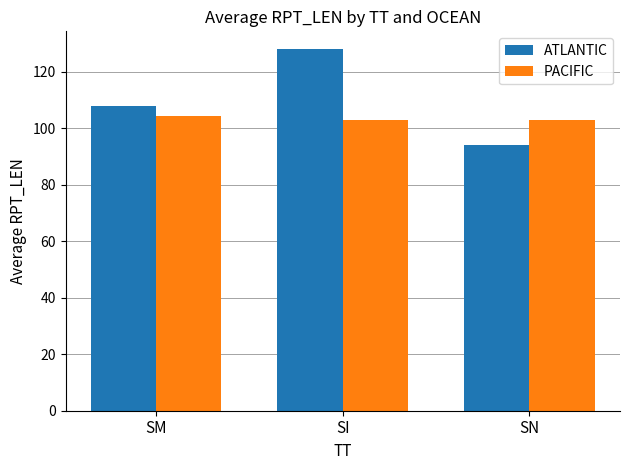

At which category is the sum across all series the highest?

SI